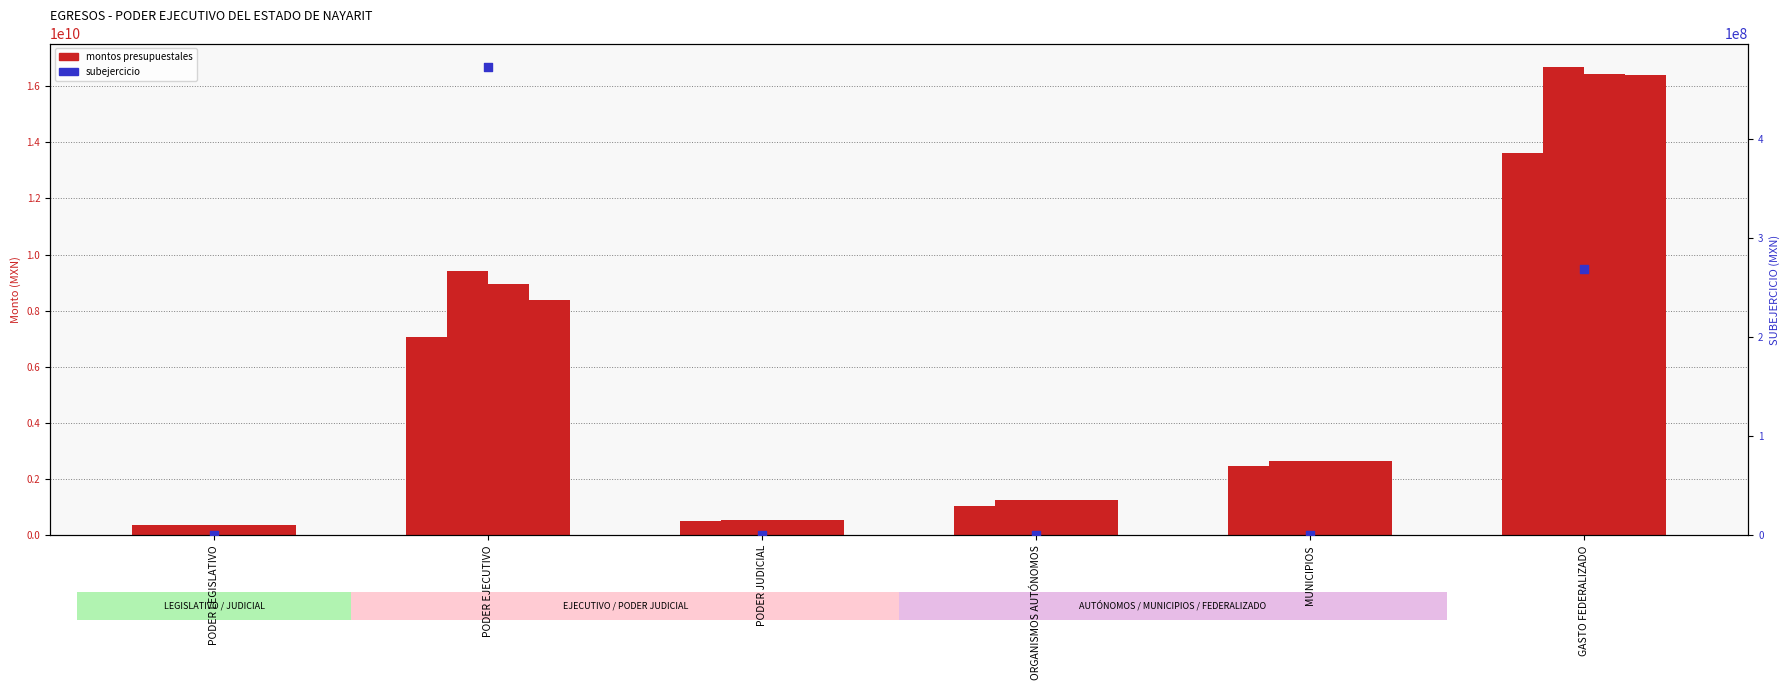

What is the total value across all series at MUNICIPIOS?

10394143129.3